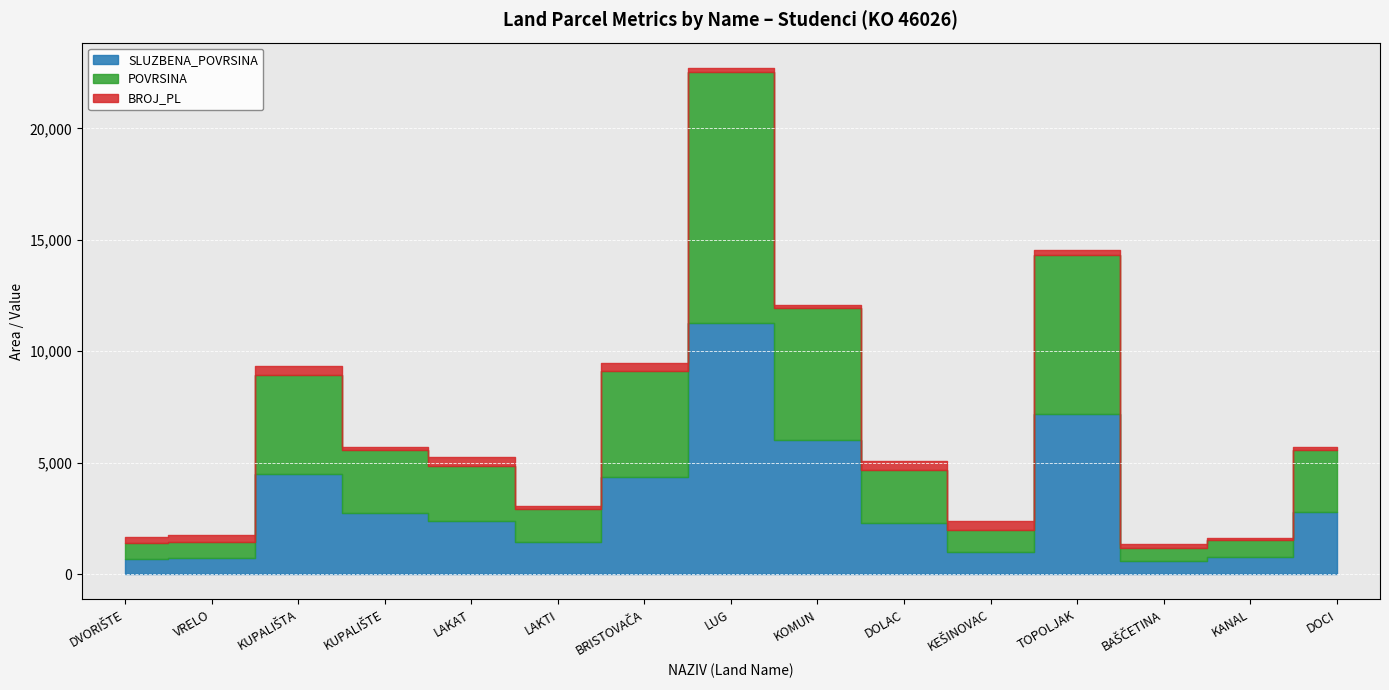

Reading left to right, list all the values displayed in this chart.

SLUZBENA_POVRSINA: DVORIŠTE=687.0	VRELO=725.0	KUPALIŠTA=4505.0	KUPALIŠTE=2760.0	LAKAT=2395.0	LAKTI=1425.0	BRISTOVAČA=4375.0	LUG=11270.0	KOMUN=6005.0	DOLAC=2300.0	KEŠINOVAC=990.0	TOPOLJAK=7180.0	BAŠČETINA=580.0	KANAL=780.0	DOCI=2790.0
POVRSINA: DVORIŠTE=699.8	VRELO=735.4	KUPALIŠTA=4446.0	KUPALIŠTE=2817.0	LAKAT=2451.2	LAKTI=1516.0	BRISTOVAČA=4733.7	LUG=11250.1	KOMUN=5930.8	DOLAC=2350.8	KEŠINOVAC=998.6	TOPOLJAK=7129.5	BAŠČETINA=593.9	KANAL=760.1	DOCI=2780.2
BROJ_PL: DVORIŠTE=287.0	VRELO=289.0	KUPALIŠTA=370.0	KUPALIŠTE=110.0	LAKAT=392.0	LAKTI=110.0	BRISTOVAČA=368.0	LUG=190.0	KOMUN=154.0	DOLAC=417.0	KEŠINOVAC=409.0	TOPOLJAK=247.0	BAŠČETINA=194.0	KANAL=101.0	DOCI=156.0